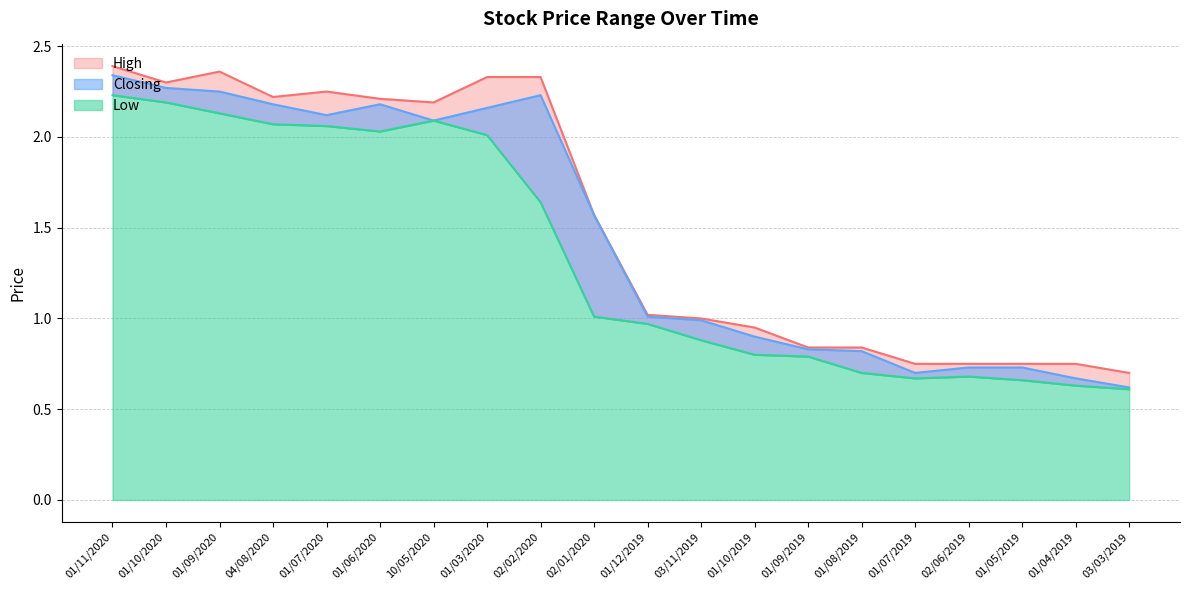

Rank the categories by Closing value from highest to lowest.

01/11/2020, 01/10/2020, 01/09/2020, 02/02/2020, 04/08/2020, 01/06/2020, 01/03/2020, 01/07/2020, 10/05/2020, 02/01/2020, 01/12/2019, 03/11/2019, 01/10/2019, 01/09/2019, 01/08/2019, 02/06/2019, 01/05/2019, 01/07/2019, 01/04/2019, 03/03/2019